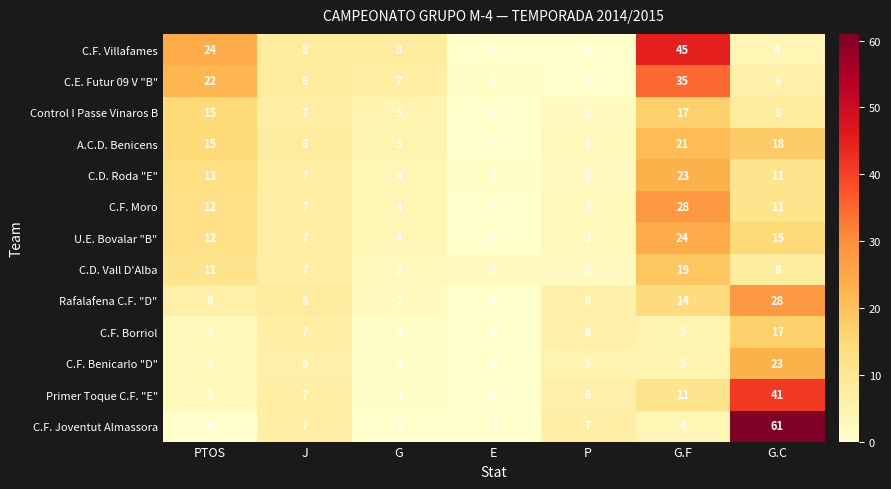

What is the total value across all series at G?

45